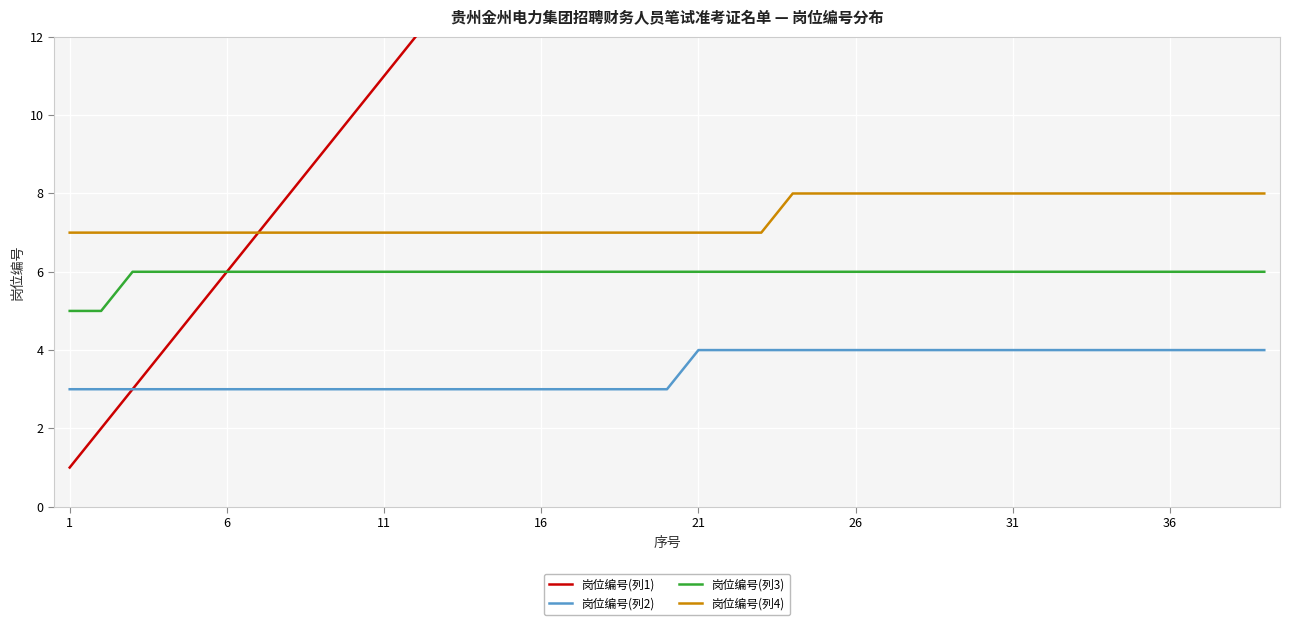

What is the lowest value of the 岗位编号(列4) series?

7